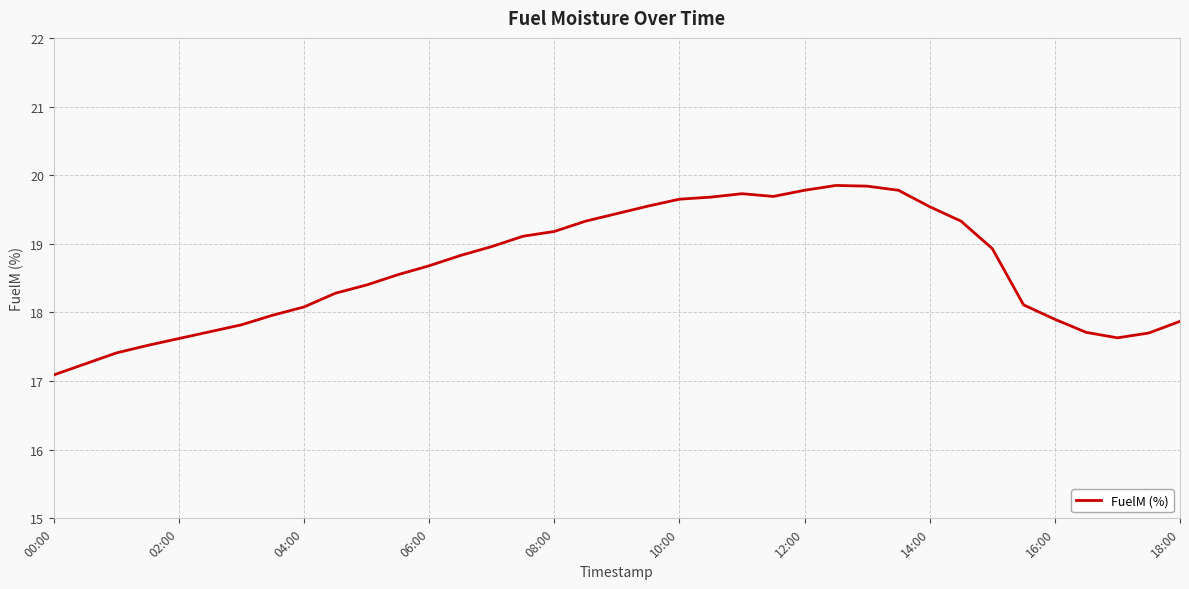

What is the sum of all values?

689.5